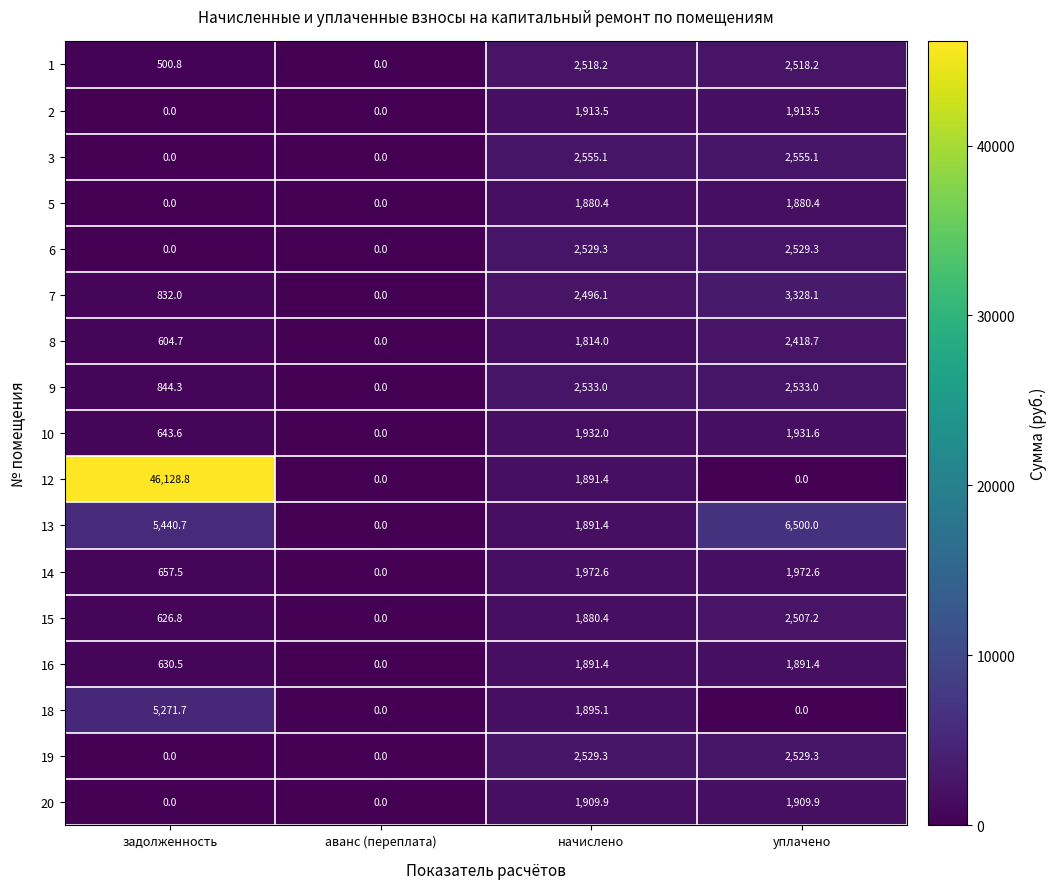

What value does the 15 series have at начислено?

1880.4